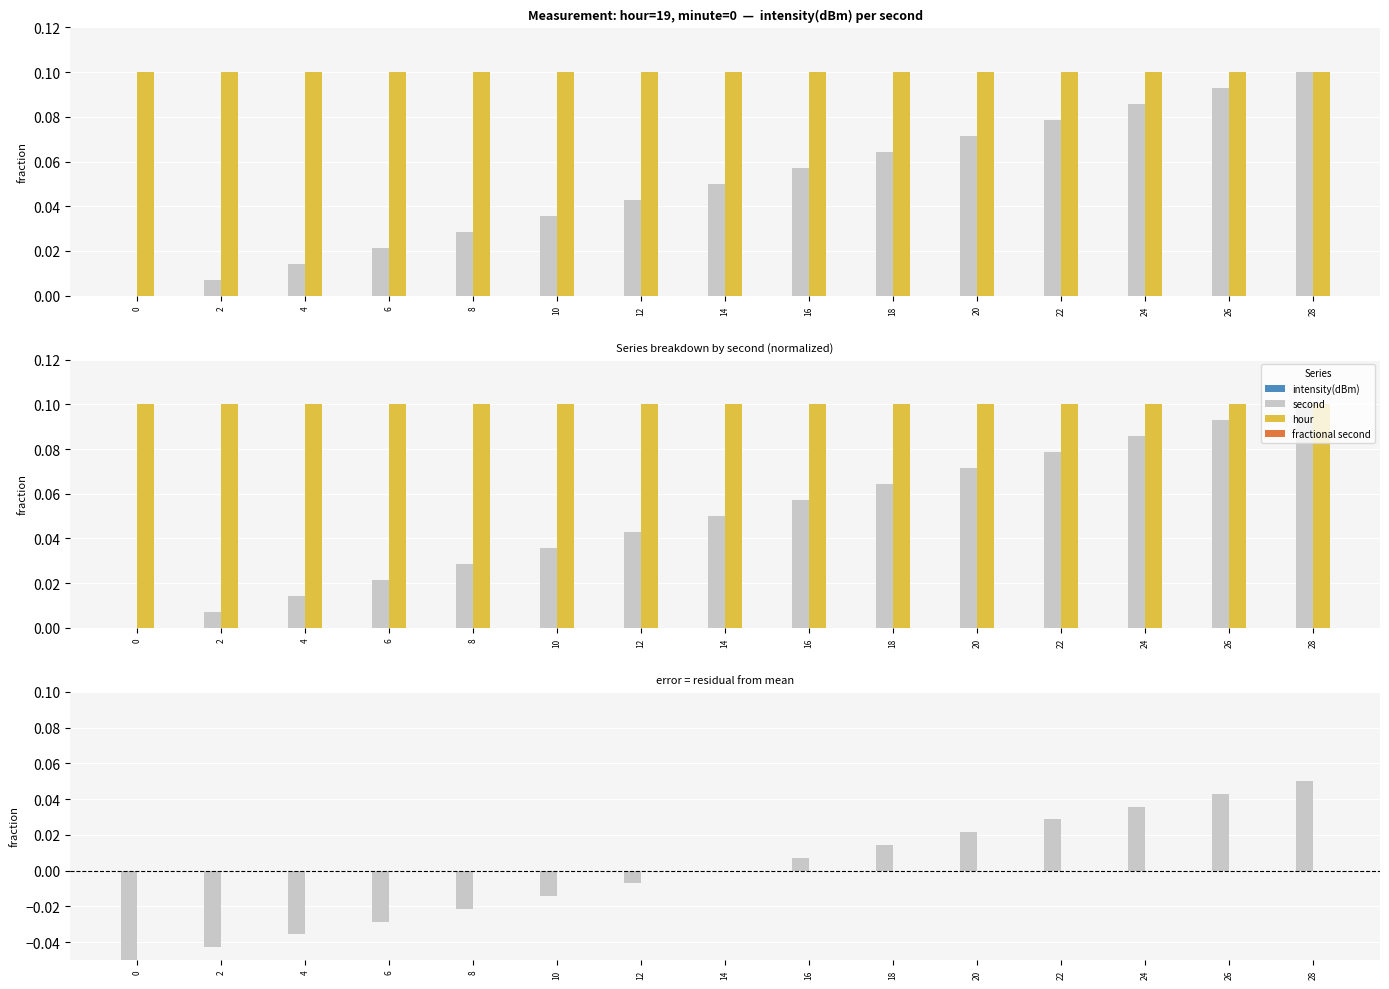

Is the value of hour at 18 greater than the value of intensity(dBm) at 4?

No